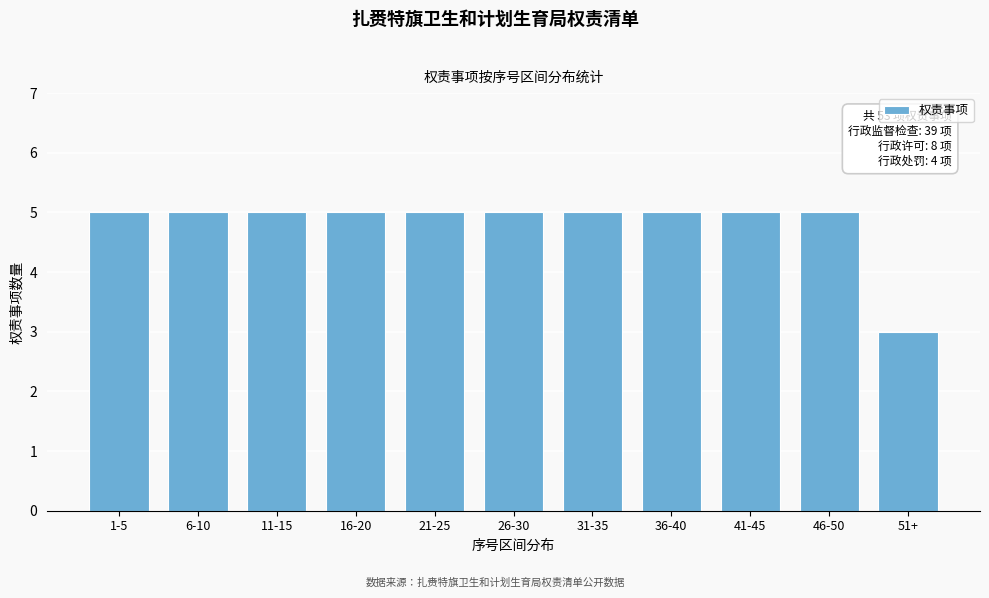

Reading left to right, transcribe all the data shown in this chart.

1-5=5	6-10=5	11-15=5	16-20=5	21-25=5	26-30=5	31-35=5	36-40=5	41-45=5	46-50=5	51+=3